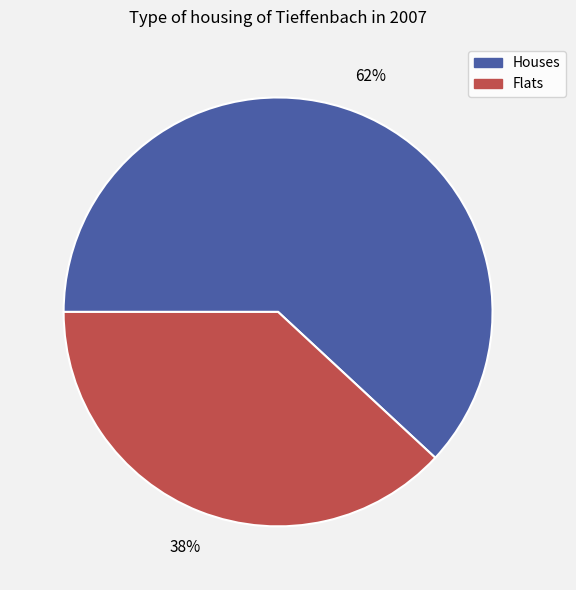

To the nearest percent, what is the difference between the largest and smallest slice percentages?

24%